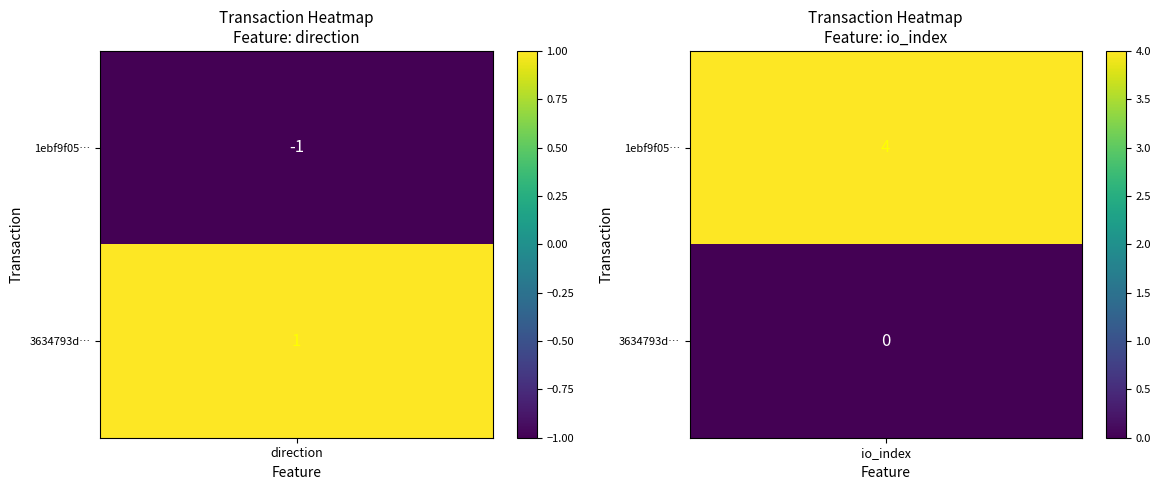

At which category is the sum across all series the highest?

io_index